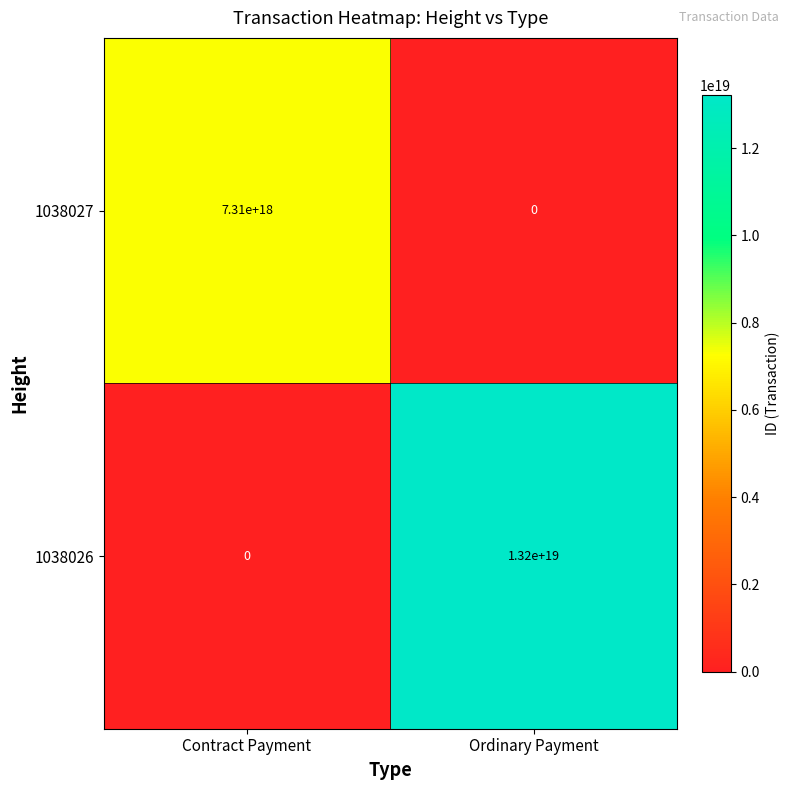

Where is 1038027 nearest to the value 3655000000000000000?

Contract Payment